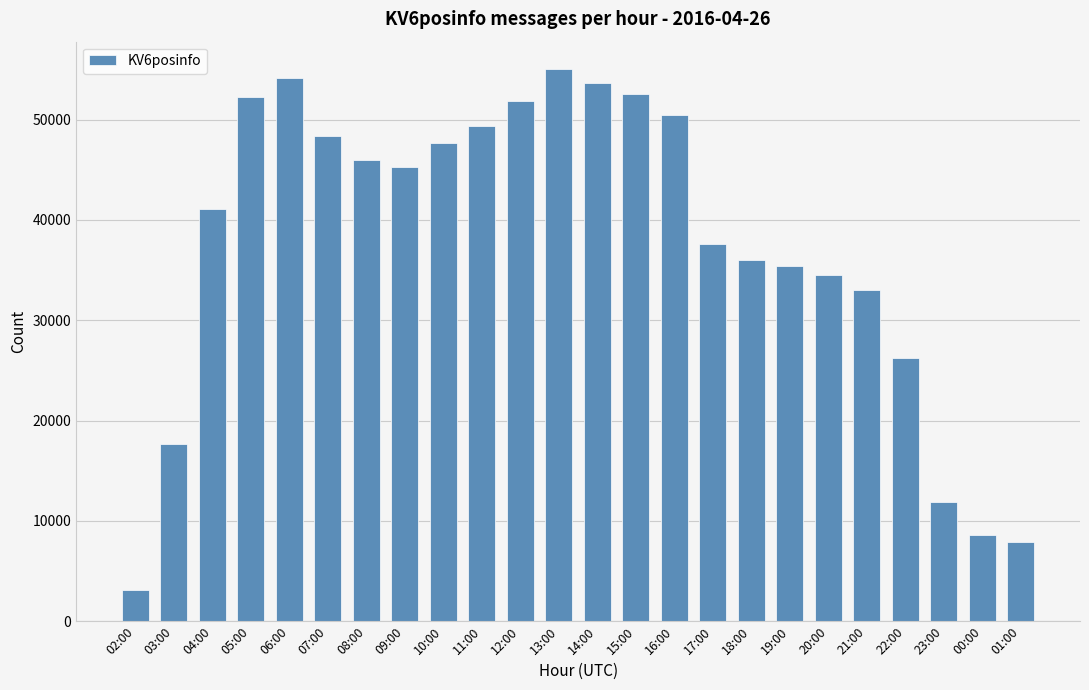

What is the change in value from 19:00 to 23:00?

-23549